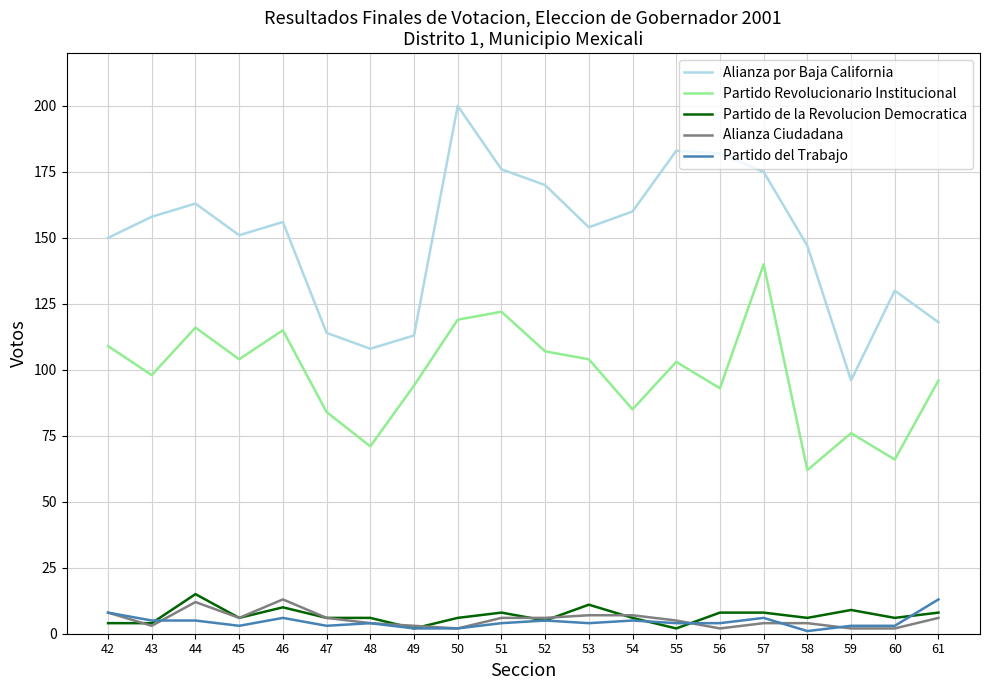

True or false: Partido Revolucionario Institucional and Partido de la Revolucion Democratica intersect in this chart.

False